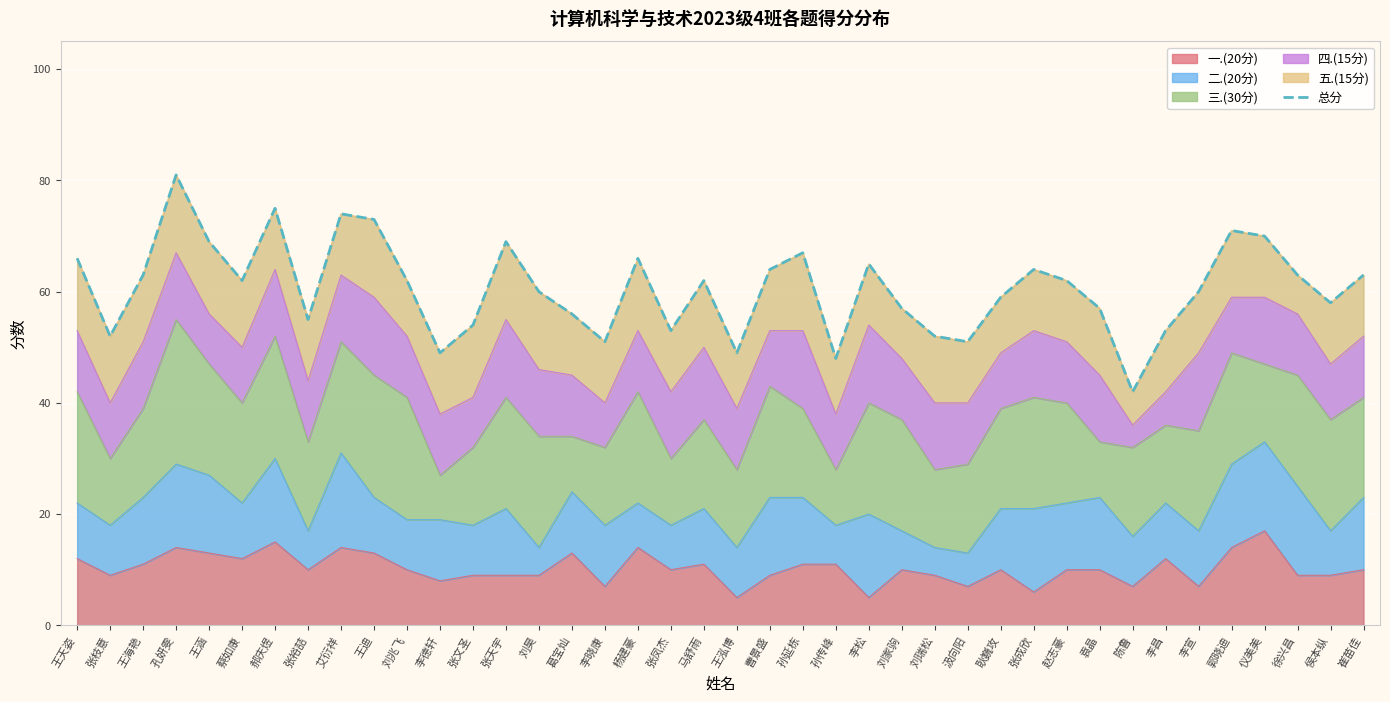

Where does the data first go above 62?

王天姿